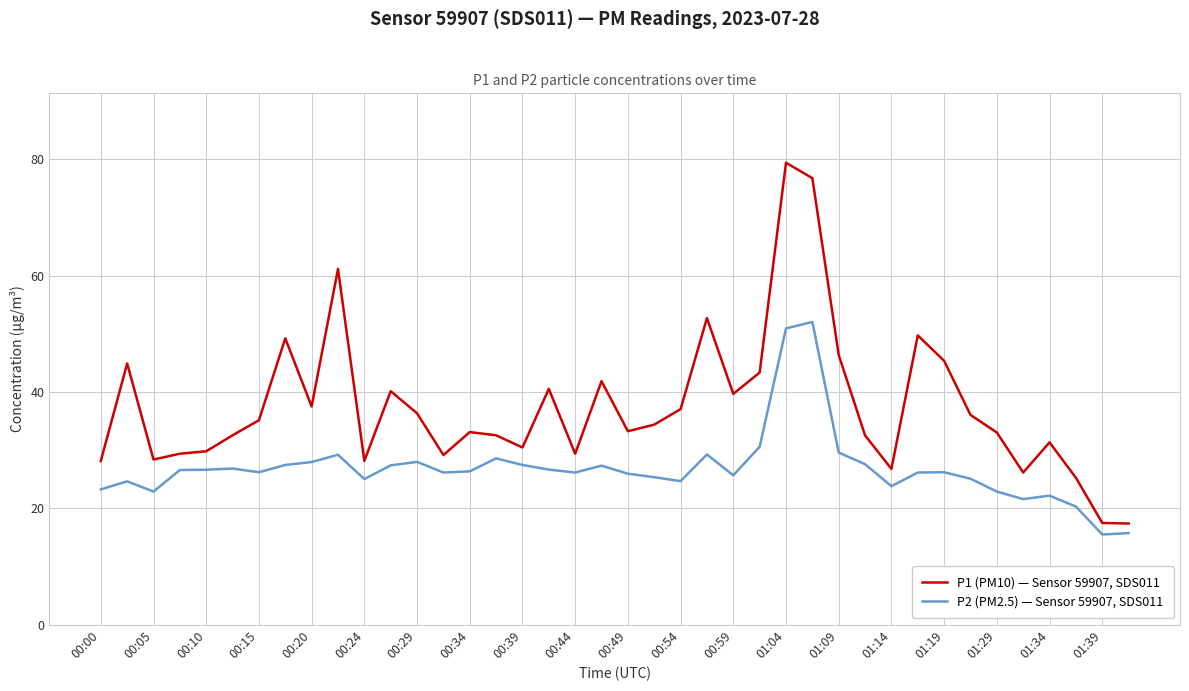

Which series has the largest total across all categories?

P1 (PM10) — Sensor 59907, SDS011